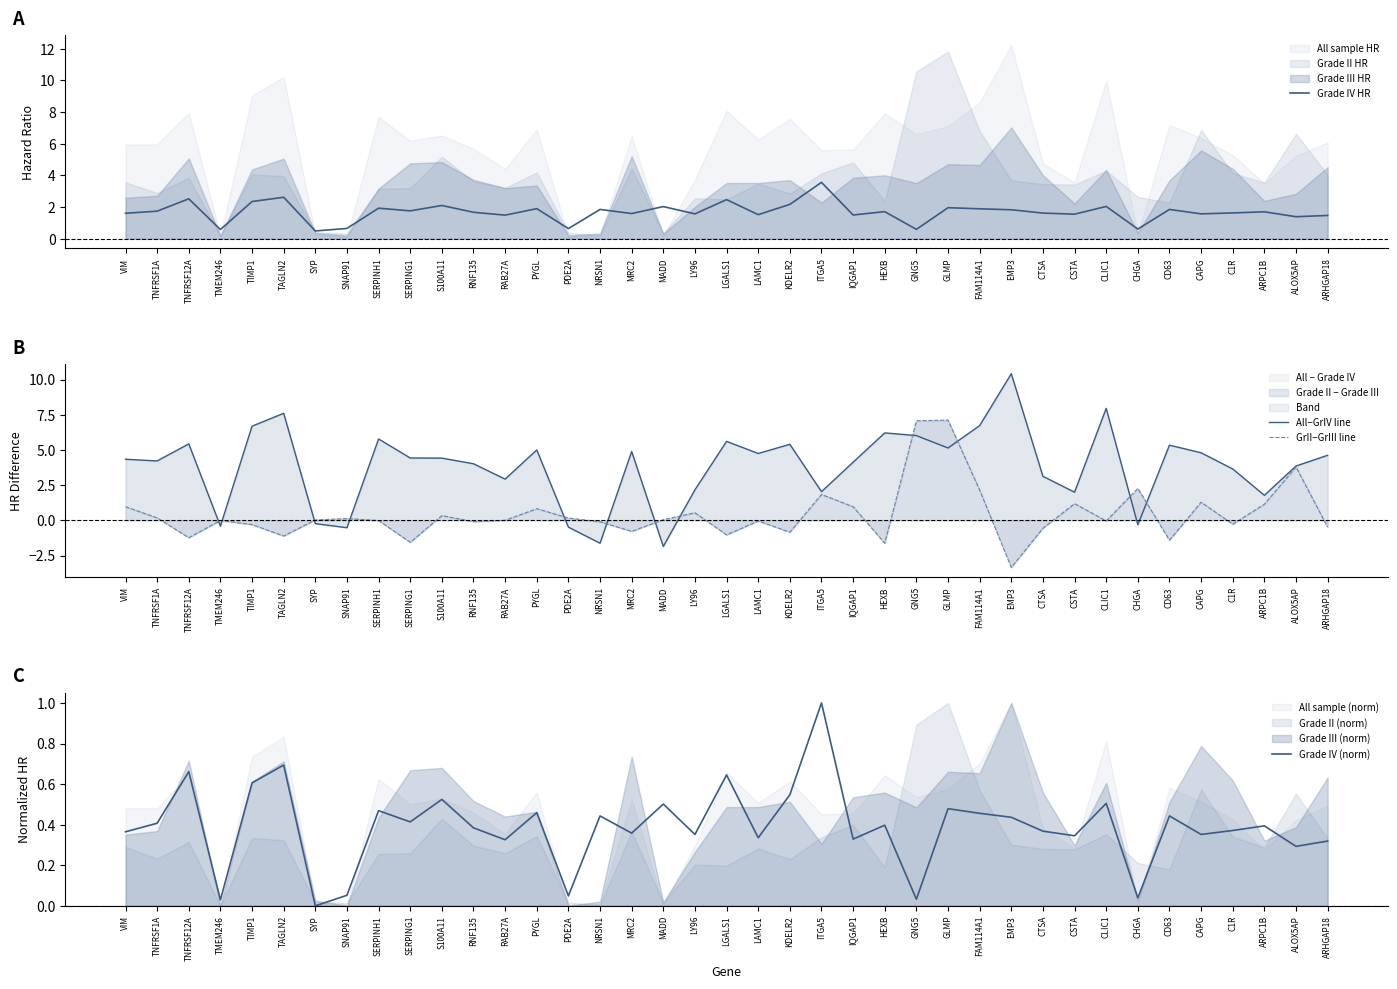

What value does the Grade II − Grade III series have at CAPG?

1.3